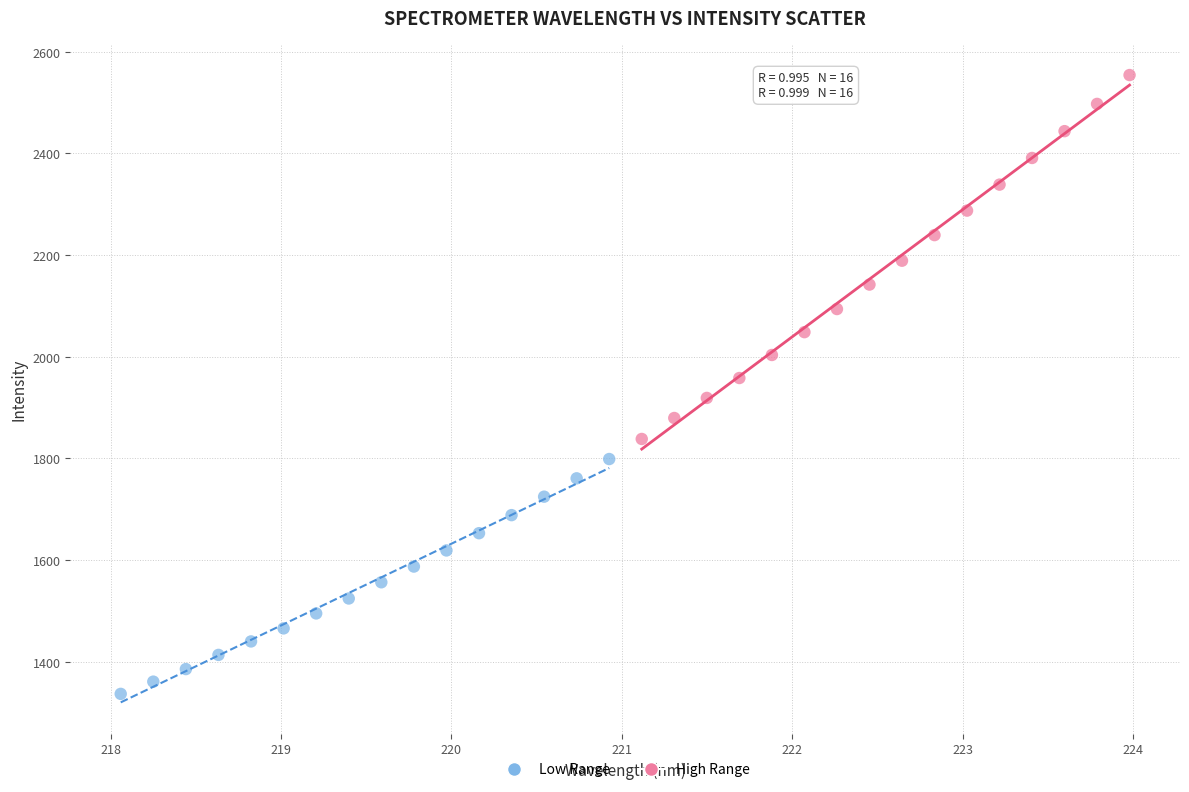

Which series contains the highest Y value?

High Range